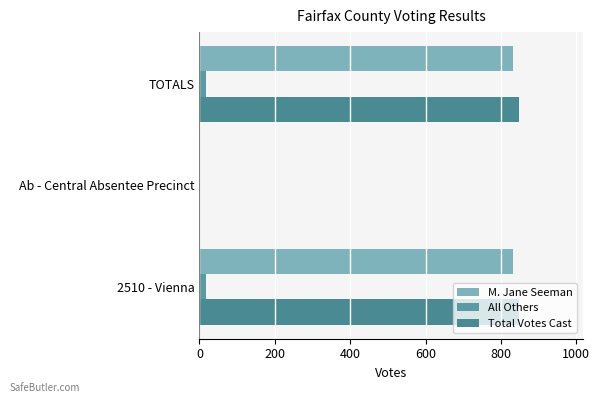

What is the average value of the M. Jane Seeman series?

555